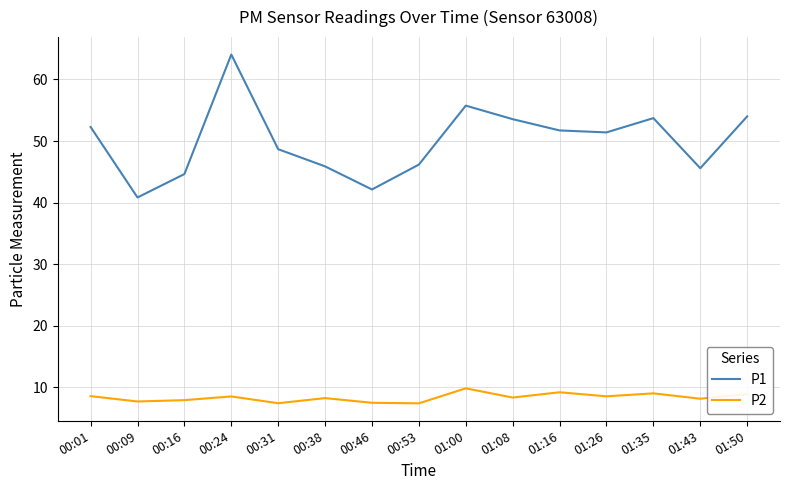

At which category is the sum across all series the highest?

00:24